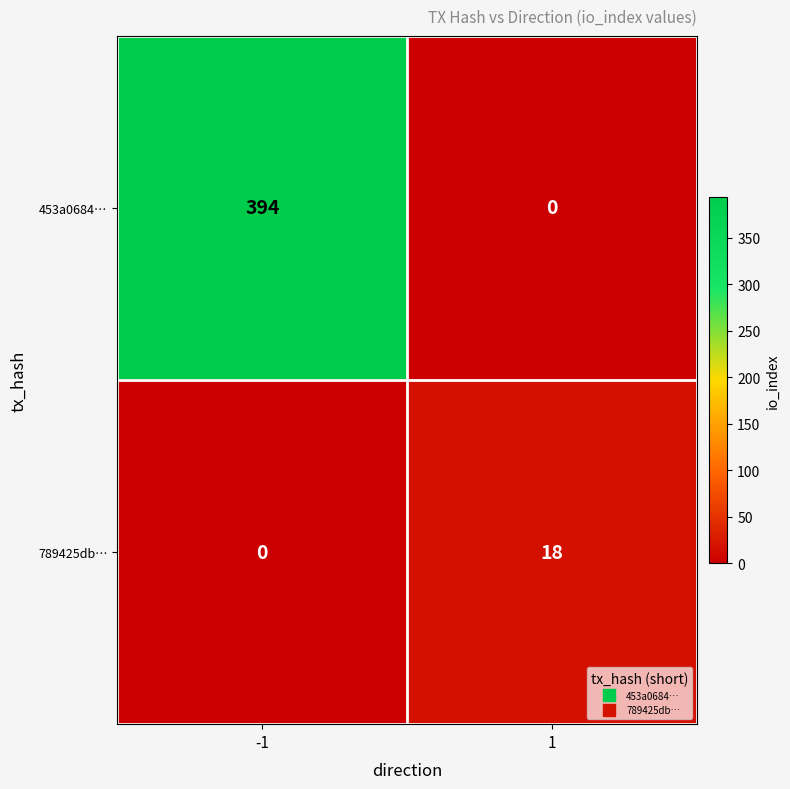

At how many categories does at least one series exceed 309?

1